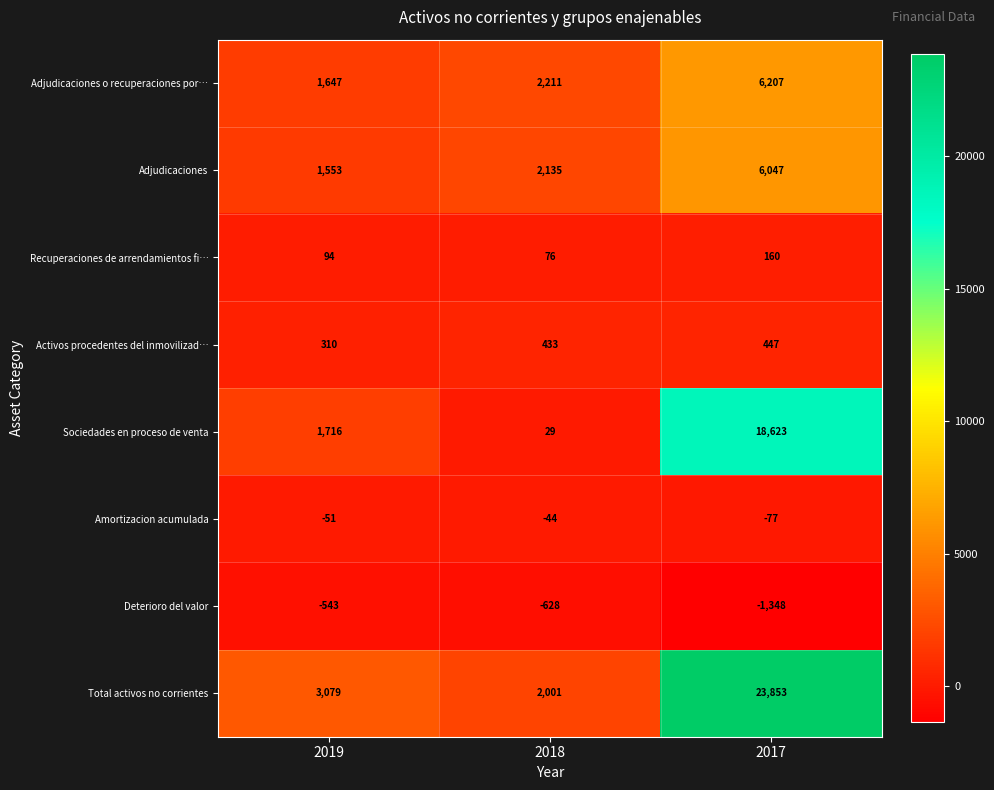

Which series has the largest total across all categories?

Total activos no corrientes